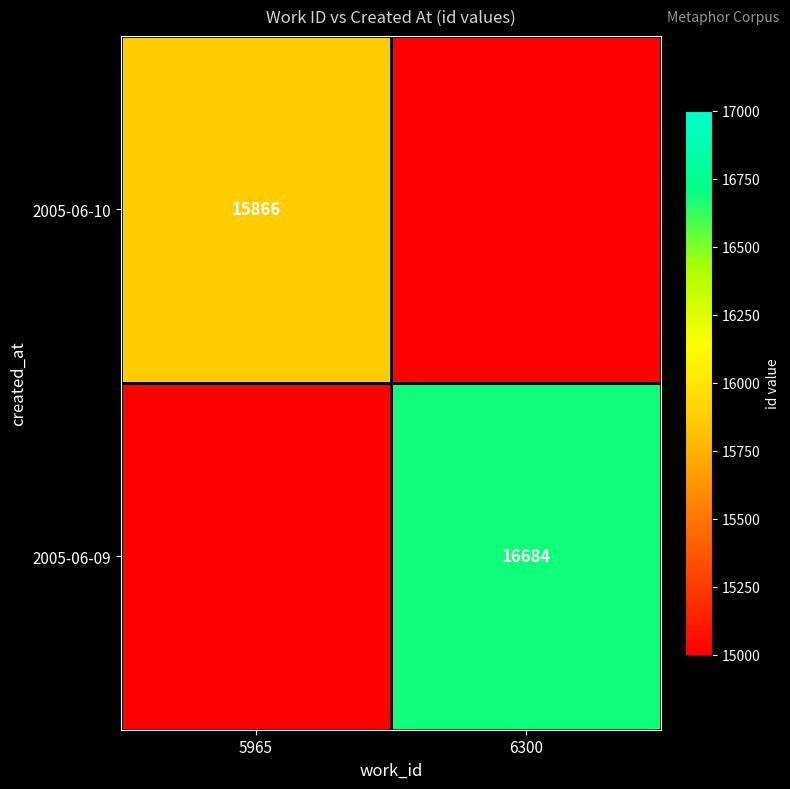

Is the value of 2005-06-10 at 5965 greater than the value of 2005-06-09 at 6300?

No